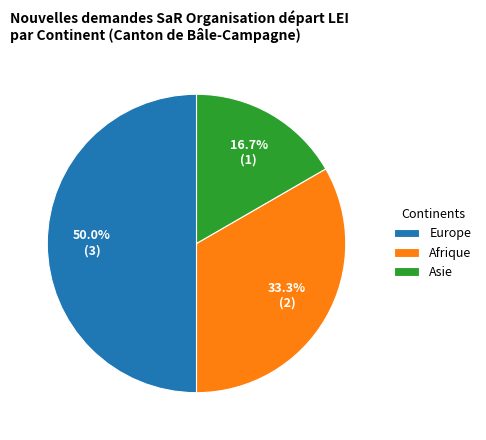

What is the largest slice in the pie chart?

Europe